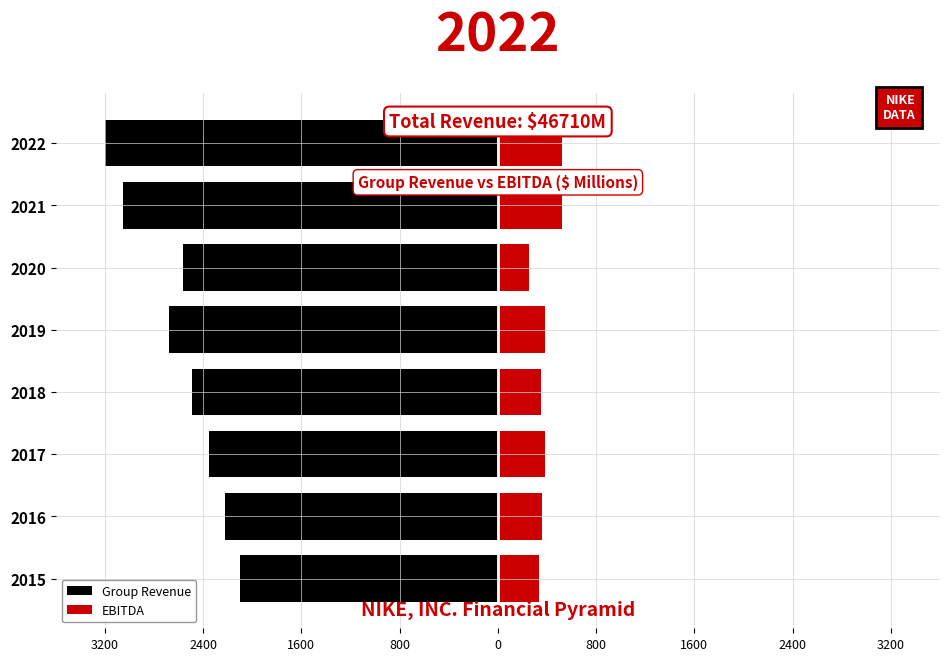

How many values in the EBITDA series are below 380?

4